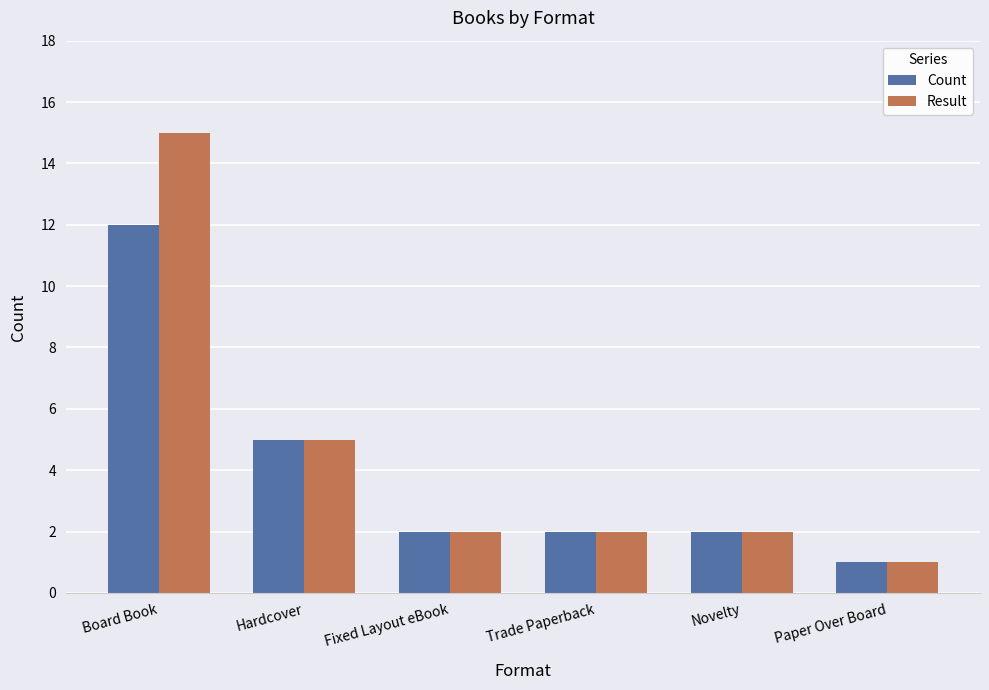

Are the bars grouped side by side (vs. stacked)?

Yes